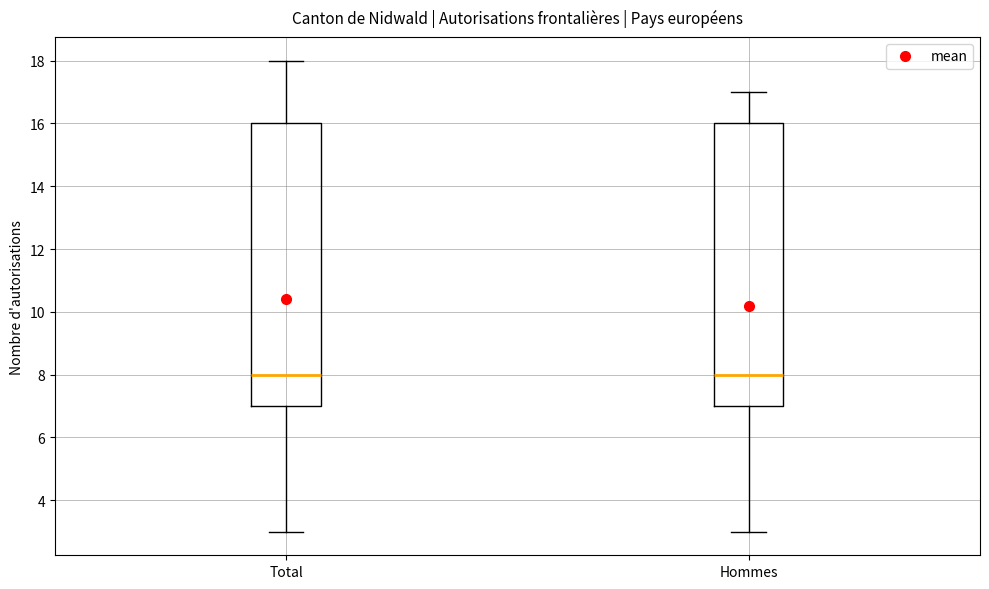

Reading left to right, transcribe this box plot: for each box, give where its median line is, the range the box spans, and where its two whiskers end, as read against the y-axis. The values are not printed on the chart, so give them approximately, as read against the axis.

Total: median 8, box 7 to 16, whiskers 3 to 18
Hommes: median 8, box 7 to 16, whiskers 3 to 17